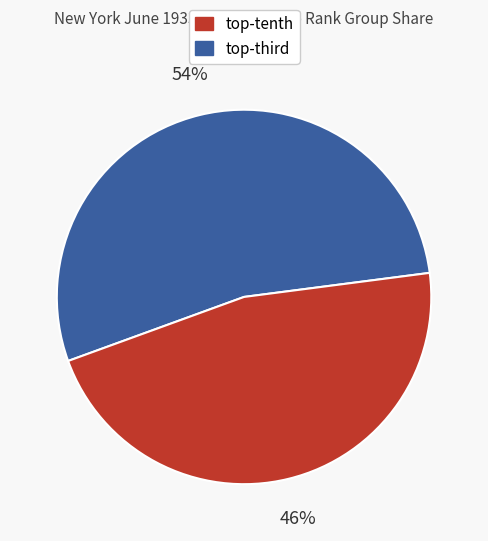

To the nearest percent, what is the average slice percentage?

50%